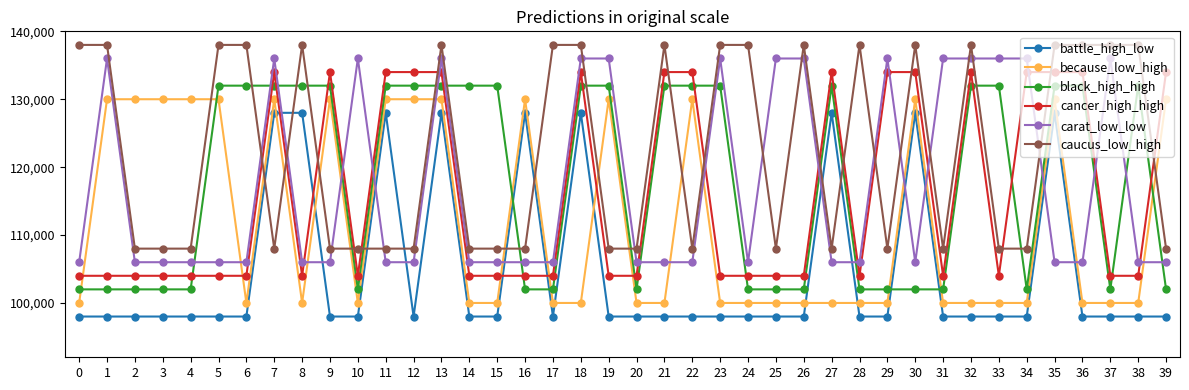

At 13, list the series in order from largest to smallest.

caucus_low_high, carat_low_low, cancer_high_high, black_high_high, because_low_high, battle_high_low